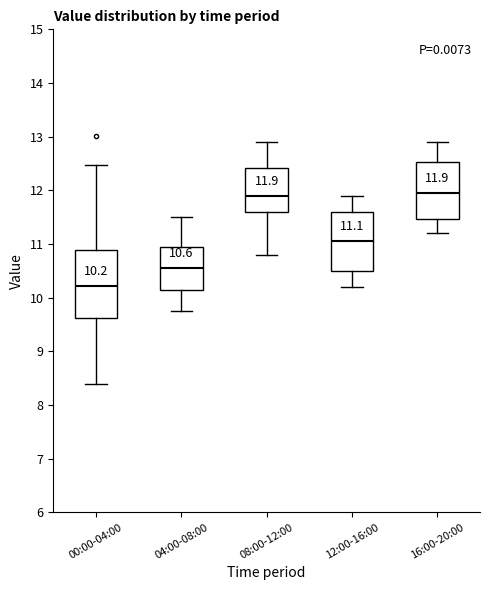

Comparing the boxes themselves (not the whiskers), which one is the tallest?

00:00-04:00